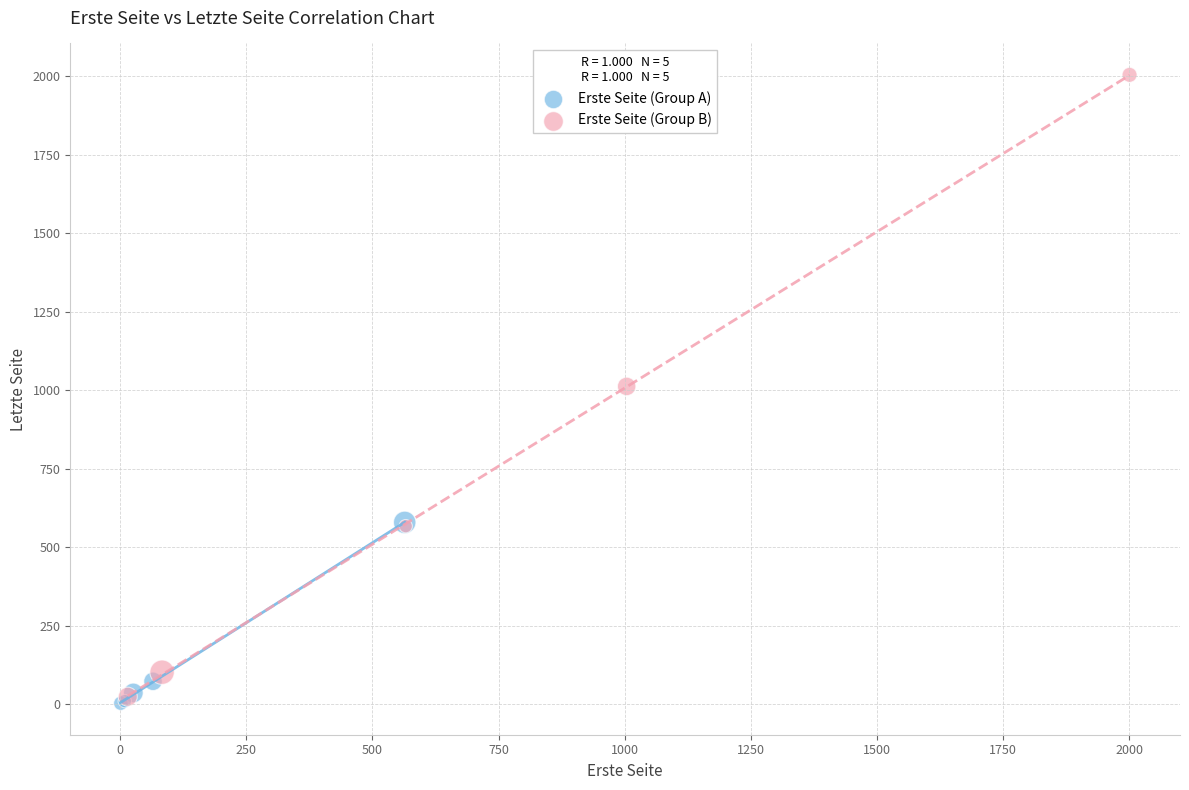

Which series has the widest spread of Y values?

Erste Seite (Group B)